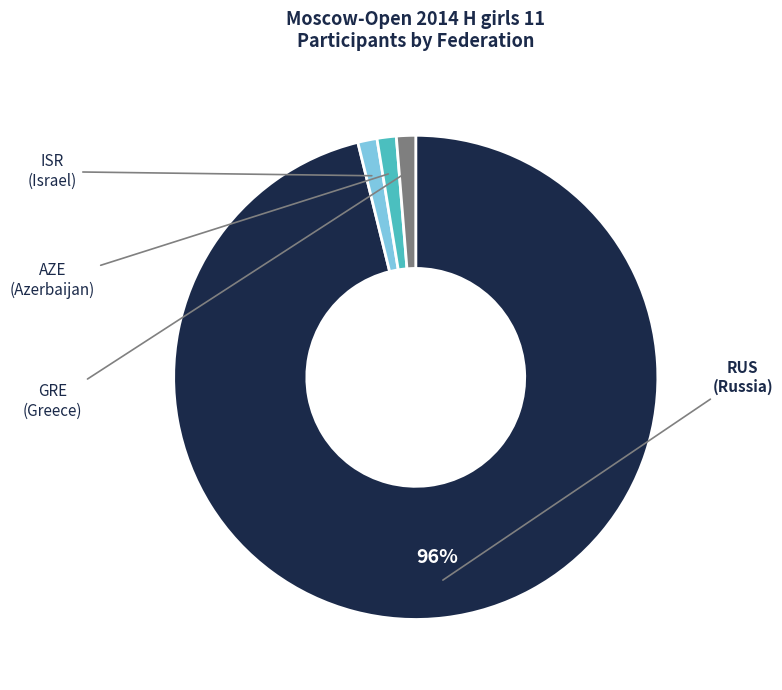

To the nearest percent, what is the average slice percentage?

25%